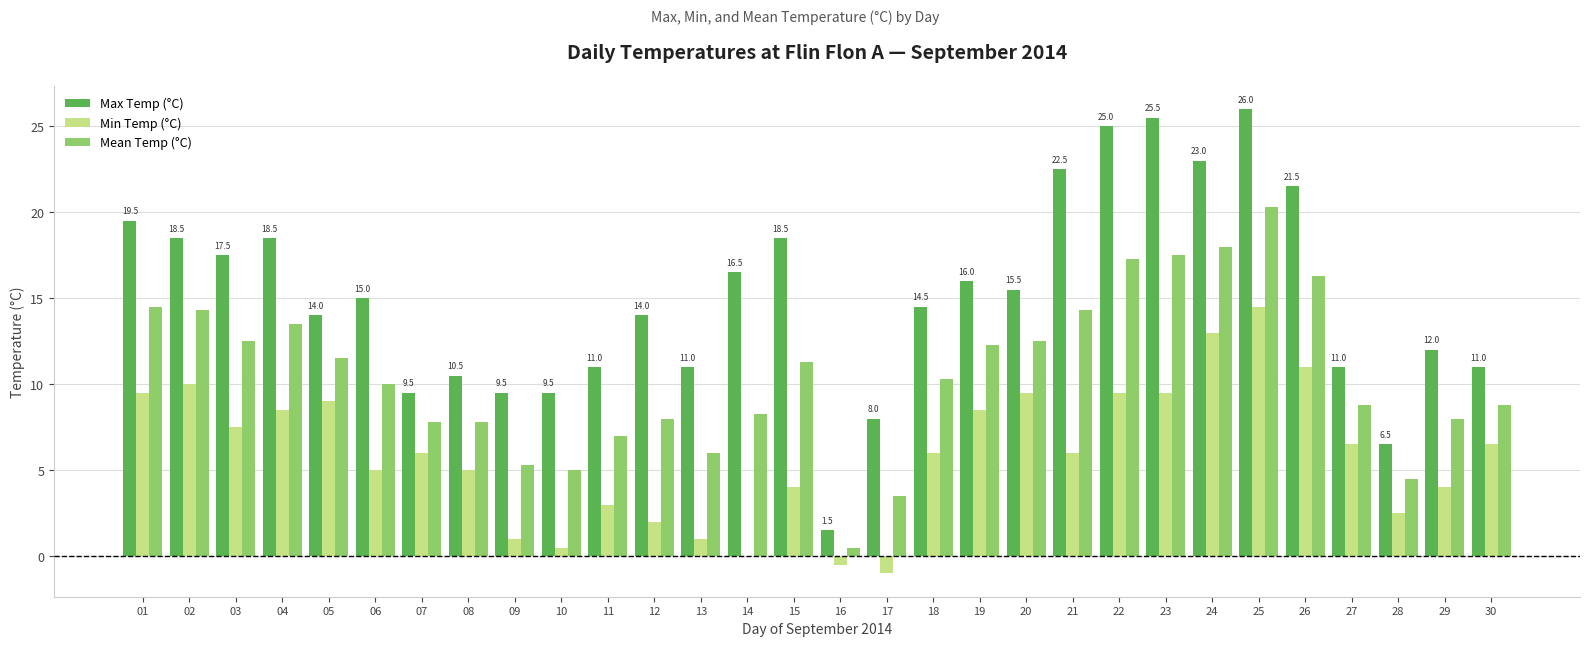

Which series has the largest total across all categories?

Max Temp (°C)